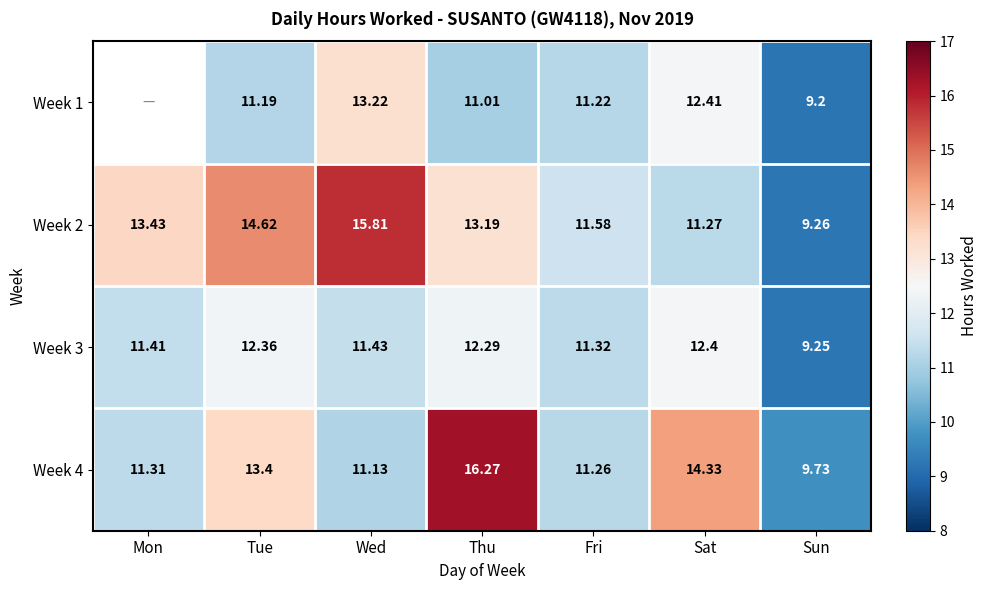

At which label does Week 3 first exceed 11?

Mon